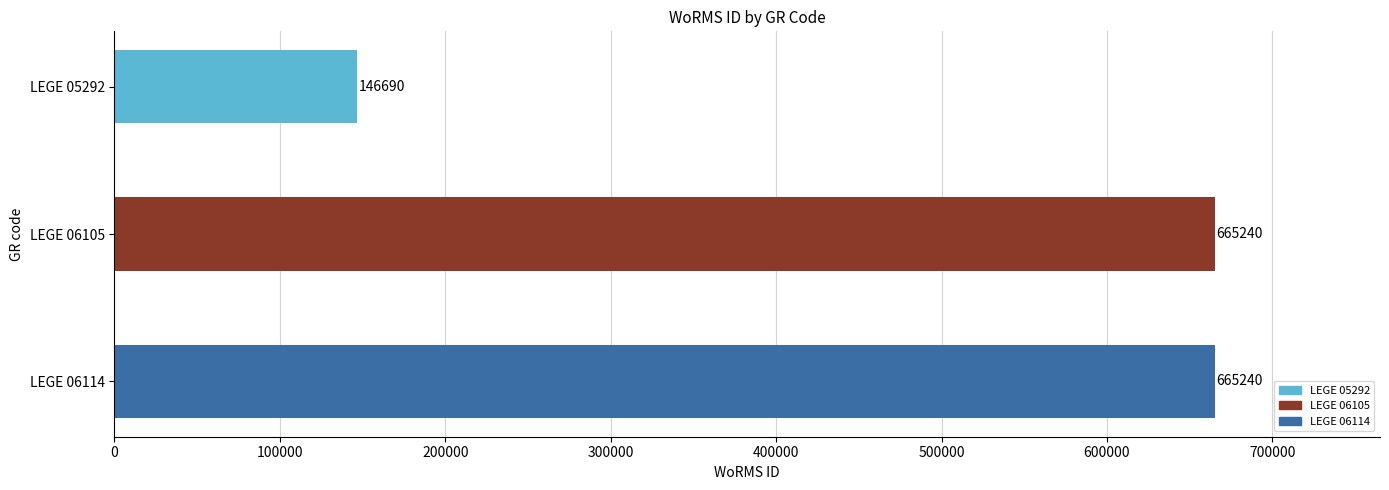

The value at LEGE 05292 is 146690. True or false?

True